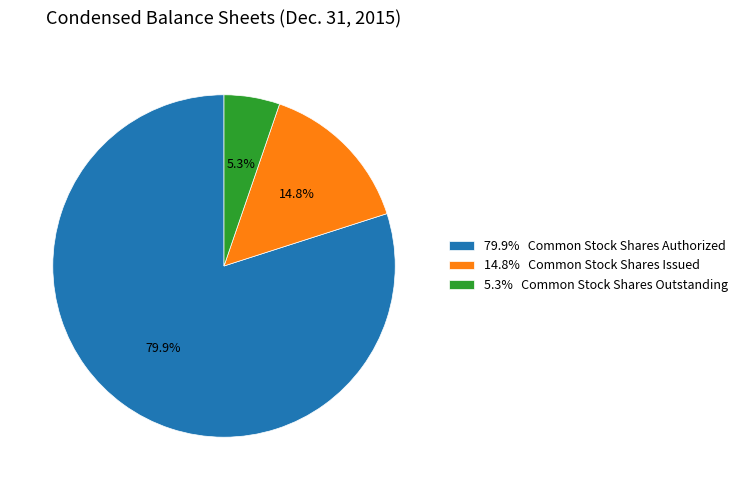

What percentage is NOT represented by 79.9% Common Stock Shares Authorized?

20.1%